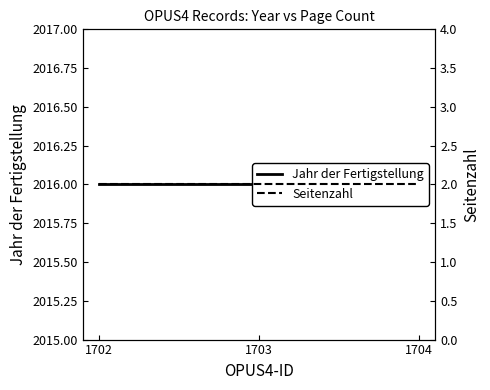

What is the sum of all Seitenzahl values?

6